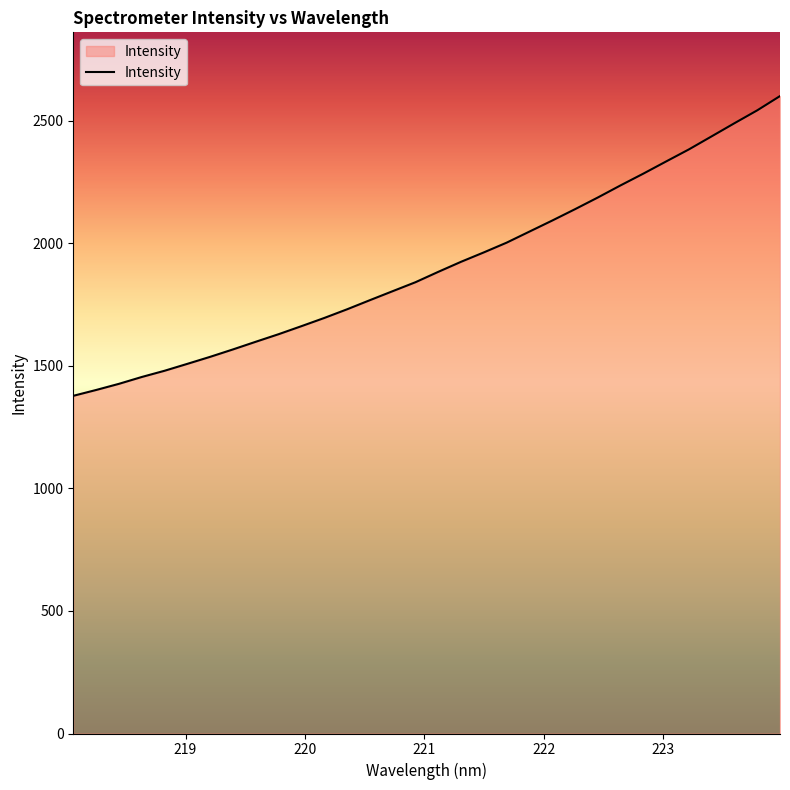

What is the greatest value displayed?

2599.9